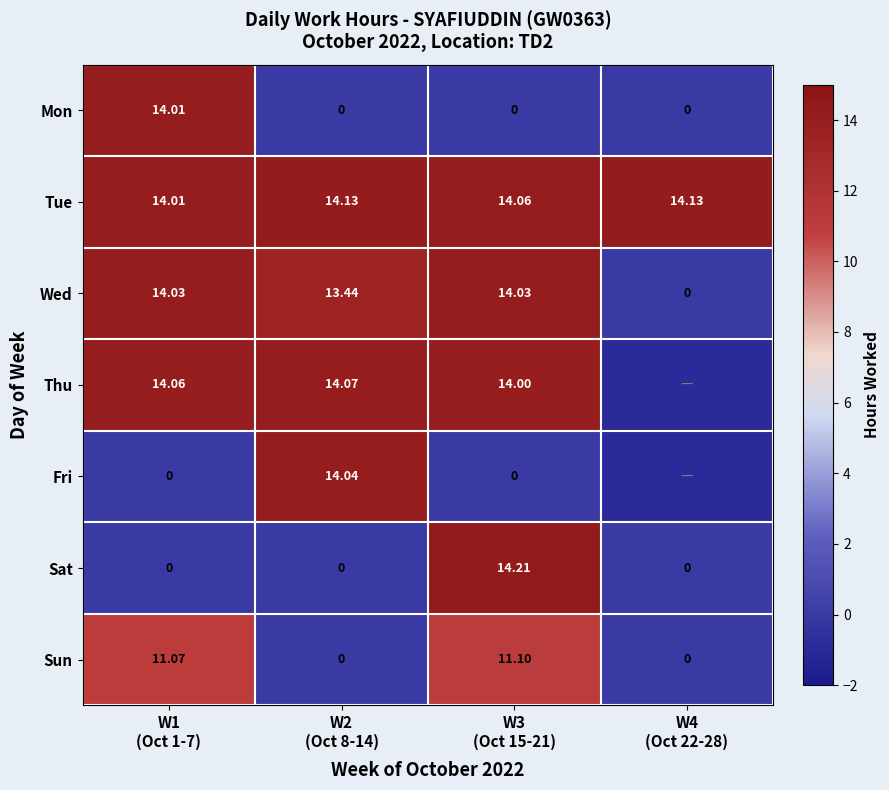

What is the average value of the Sun series?

5.5